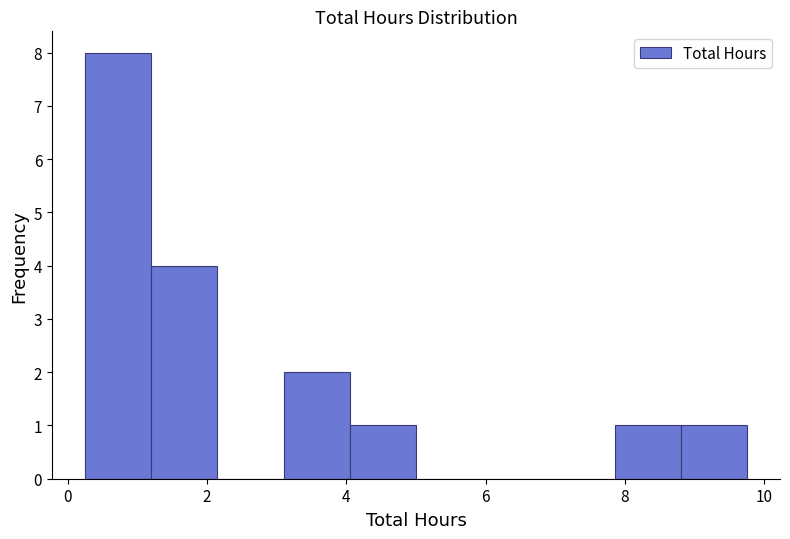

What is the height of the bar covering 1.20 to 2.15 on the x-axis? Neither the bar edges nor the heights are printed on the chart, so give them approximately, as read against the axes.

4